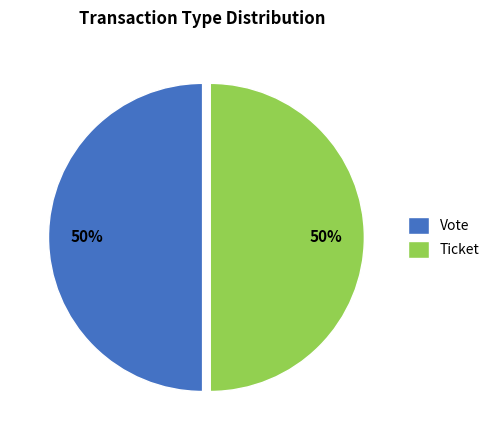

To the nearest percent, what portion does Ticket represent?

50%